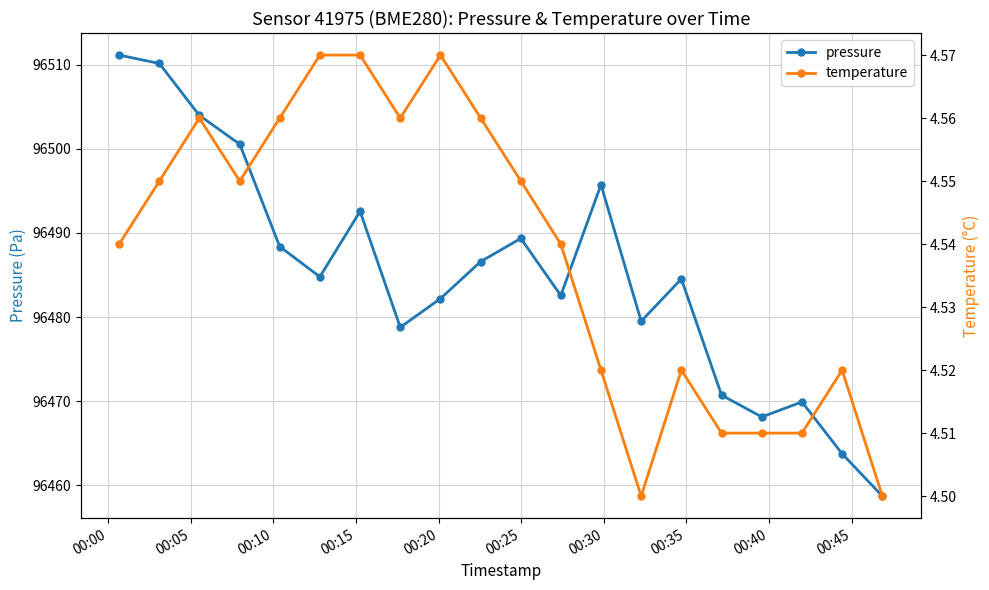

Does the chart have visible grid lines?

Yes